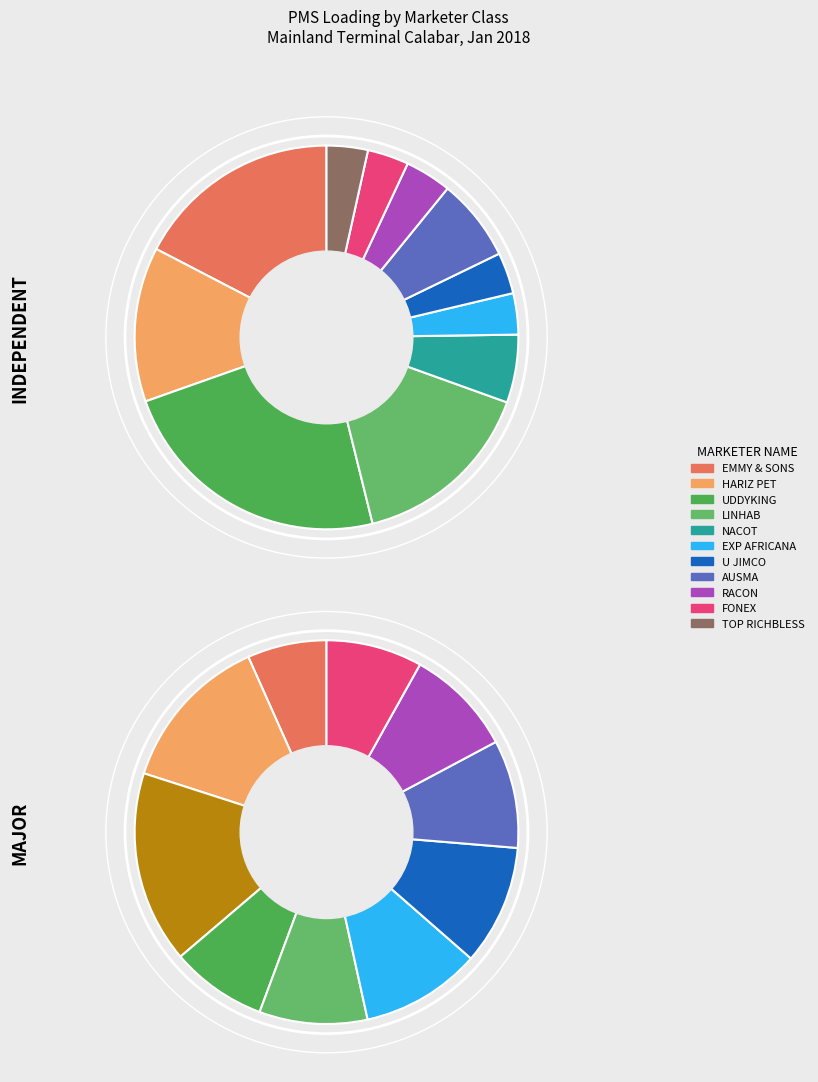

Combined, do EXP AFRICANA and NACOT account for over 50%?

No